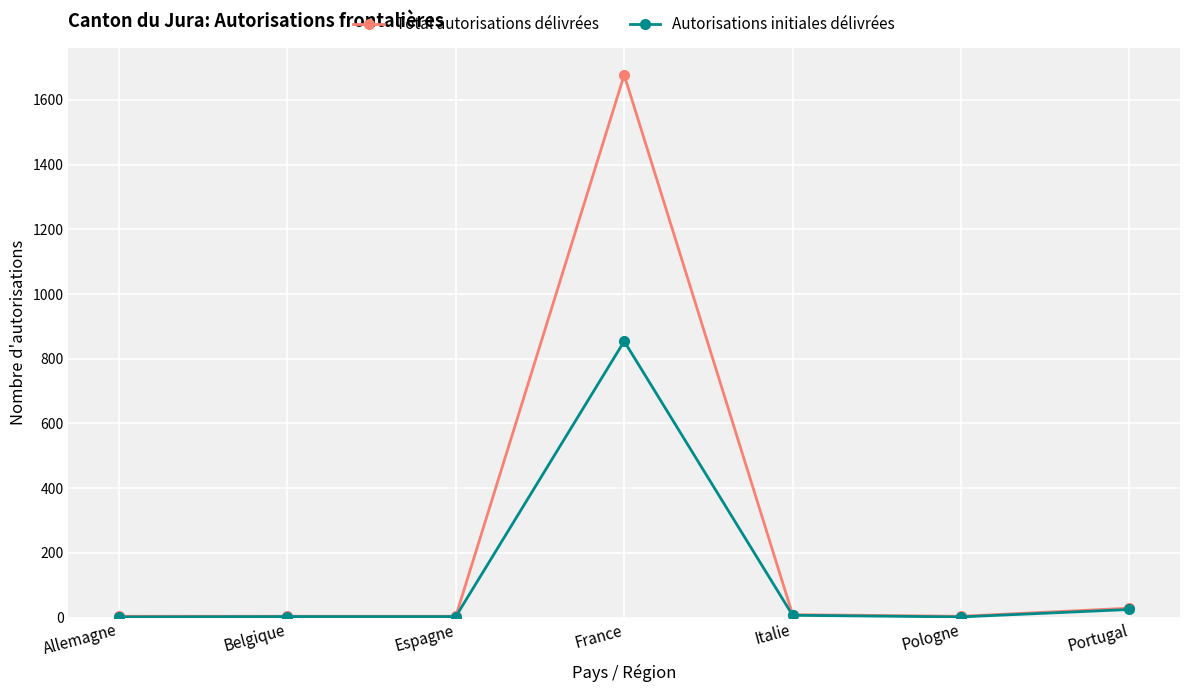

What is the value of the Total autorisations délivrées point at the 7th from the left?

29